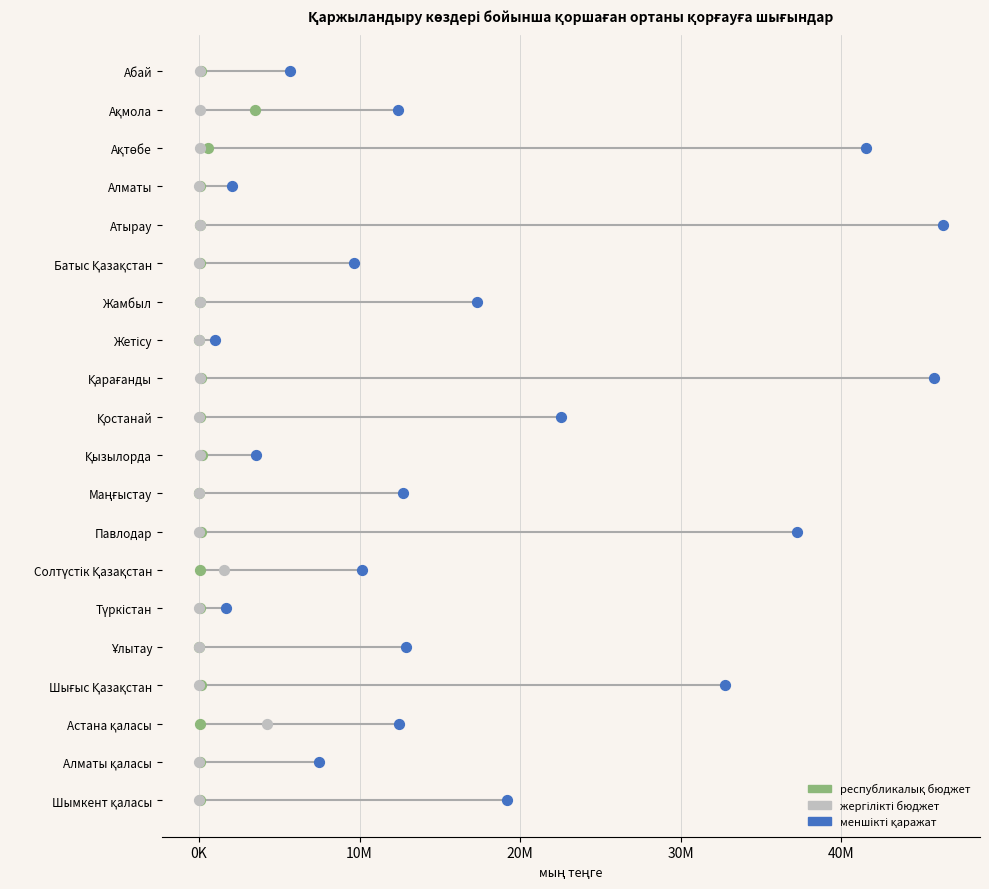

Which series contains the lowest Y value?

республикалық бюджет